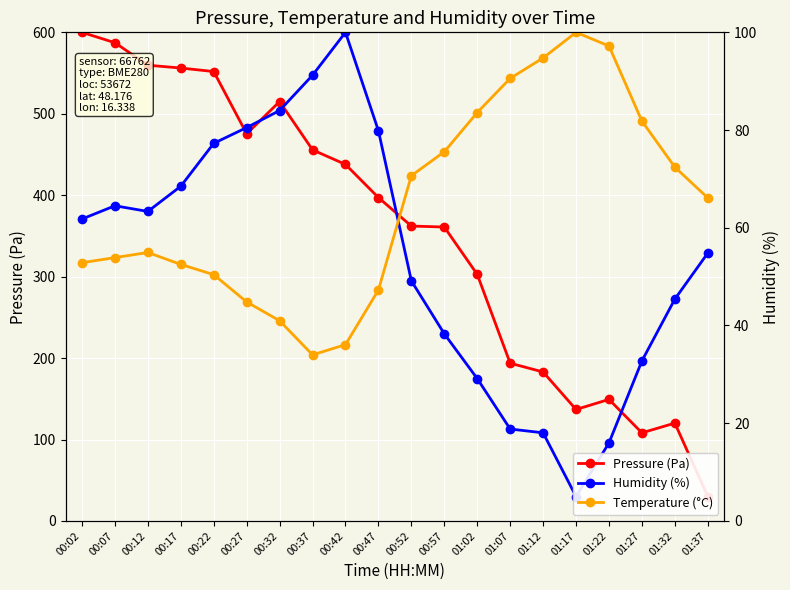

What is the average value of the Pressure (Pa) series?

354.1